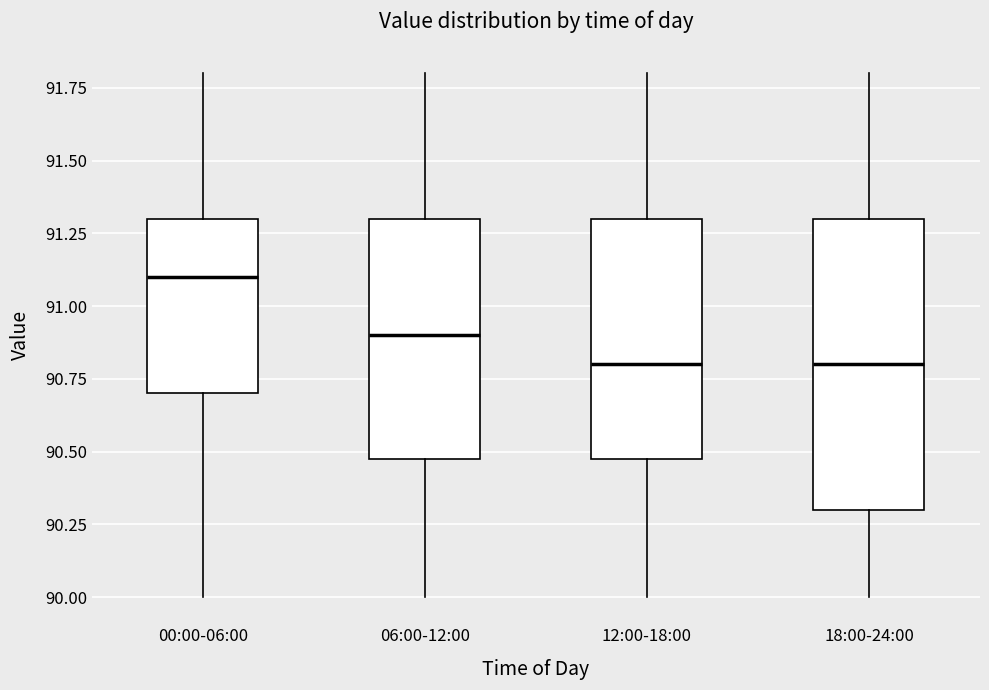

Reading left to right, transcribe this box plot: for each box, give where its median line is, the range the box spans, and where its two whiskers end, as read against the y-axis. The values are not printed on the chart, so give them approximately, as read against the axis.

00:00-06:00: median 91.1, box 90.7 to 91.3, whiskers 90.0 to 91.8
06:00-12:00: median 90.9, box 90.5 to 91.3, whiskers 90.0 to 91.8
12:00-18:00: median 90.8, box 90.5 to 91.3, whiskers 90.0 to 91.8
18:00-24:00: median 90.8, box 90.3 to 91.3, whiskers 90.0 to 91.8